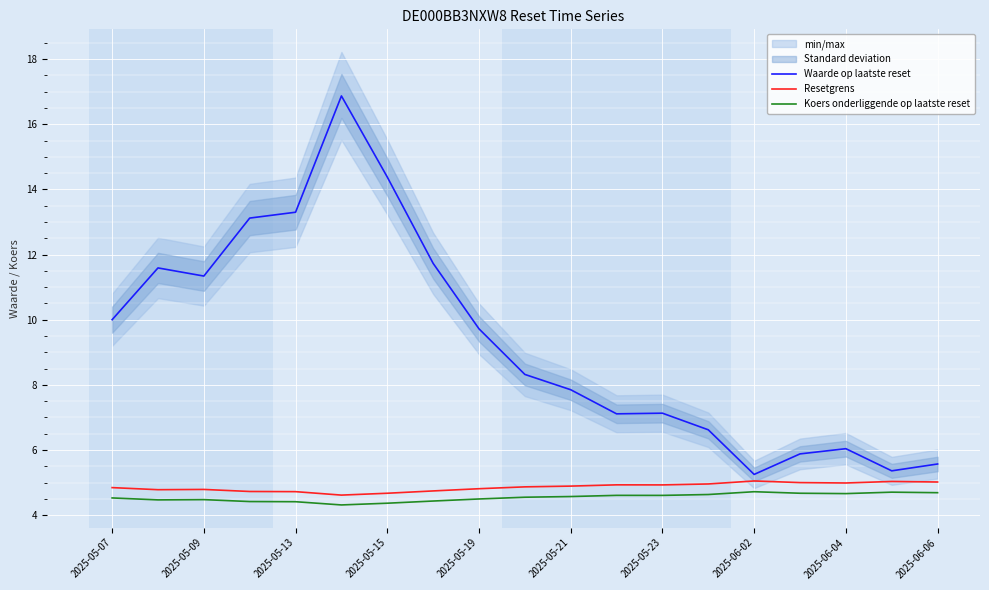

What is the maximum value for Koers onderliggende op laatste reset?

4.7